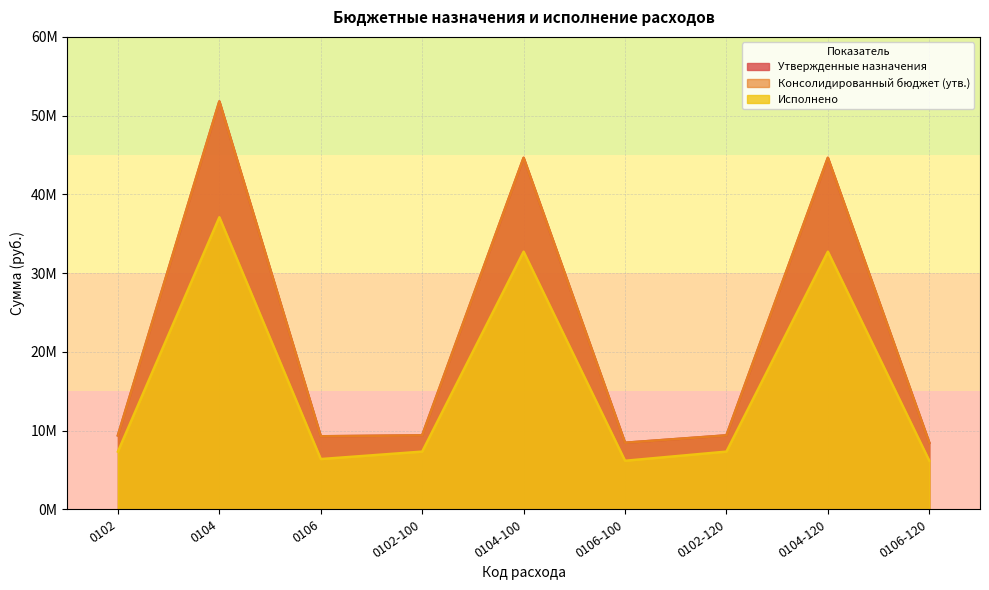

Rank the series by their maximum value, from lowest to highest.

Исполнено, Утвержденные назначения, Консолидированный бюджет (утв.)